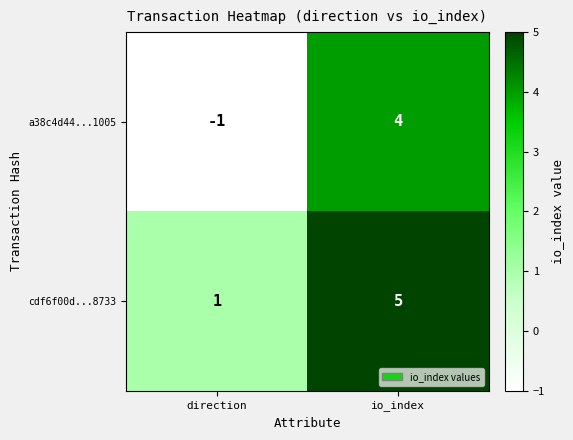

Reading left to right, list all the values displayed in this chart.

a38c4d44...1005: direction=-1	io_index=4
cdf6f00d...8733: direction=1	io_index=5